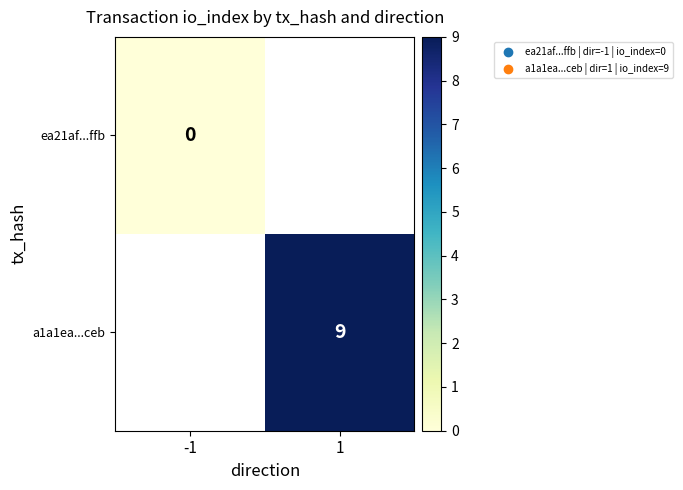

What is the greatest value displayed?

9.0